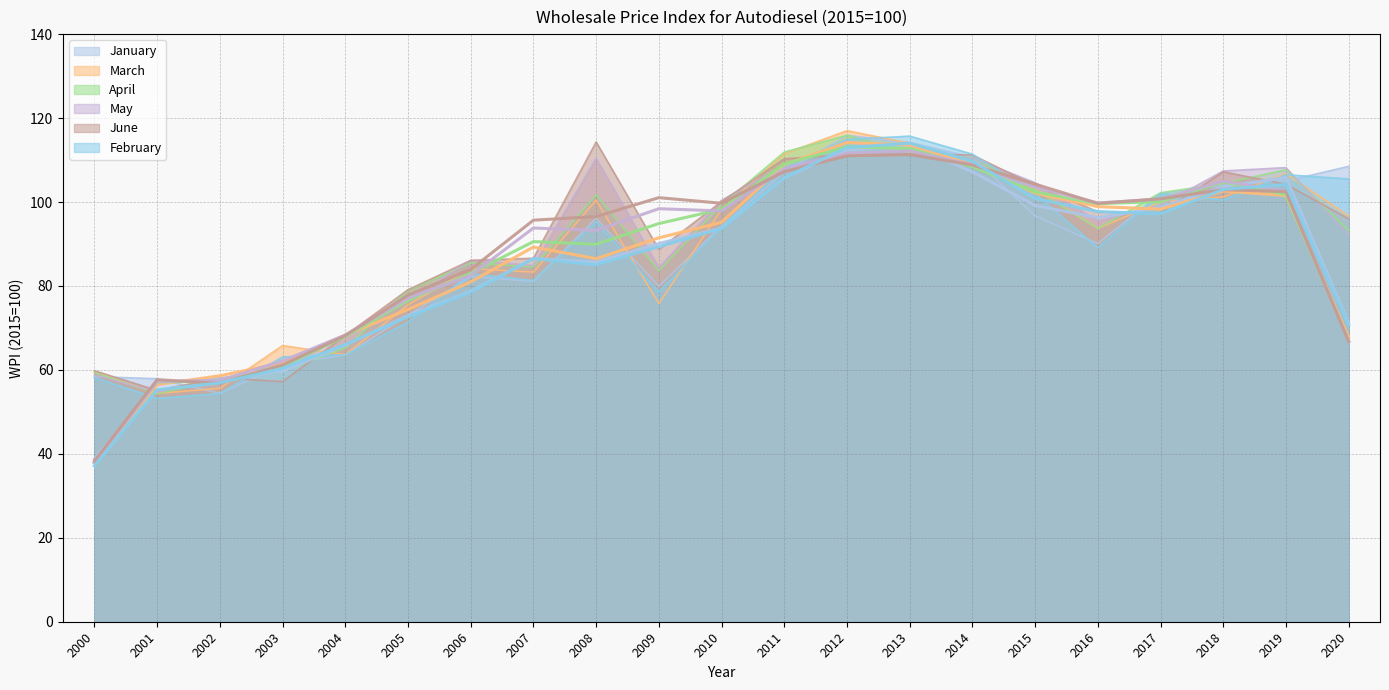

Count the number of data series in this chart.

6